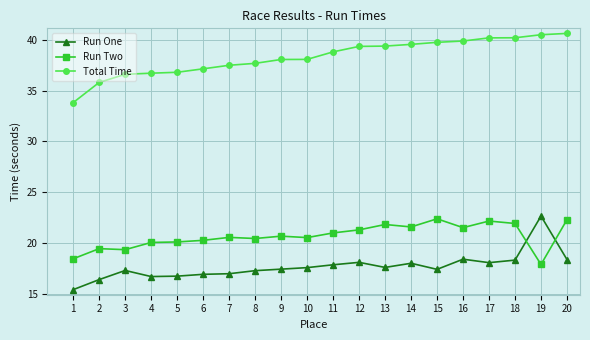

True or false: Run Two and Run One cross at least once.

True